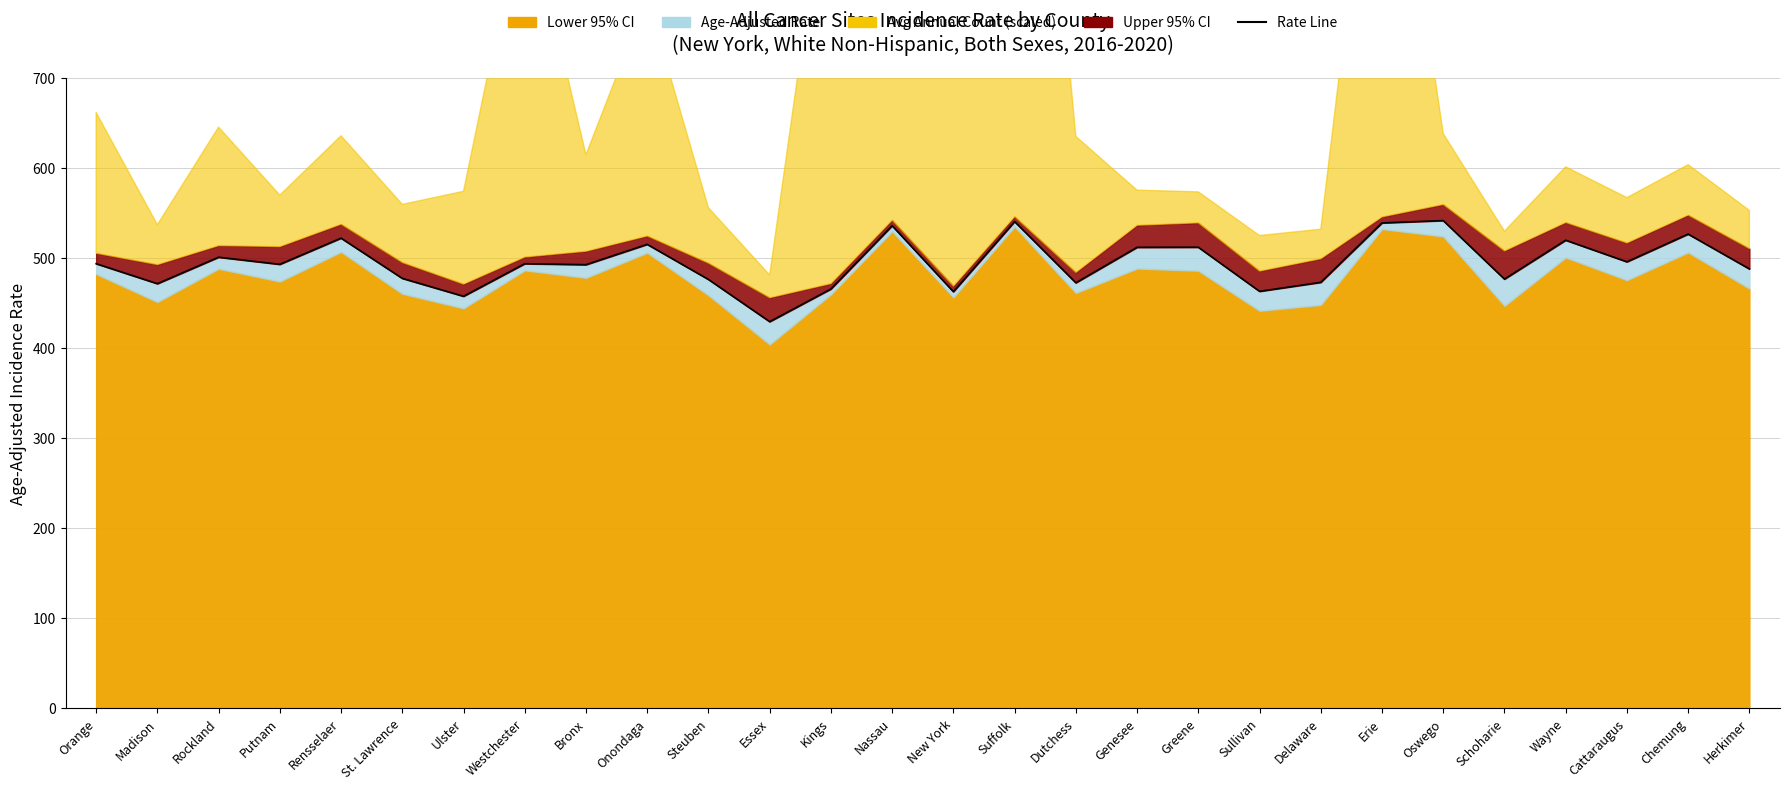

The chart shows a value of 913.0 at Chemung. True or false?

False